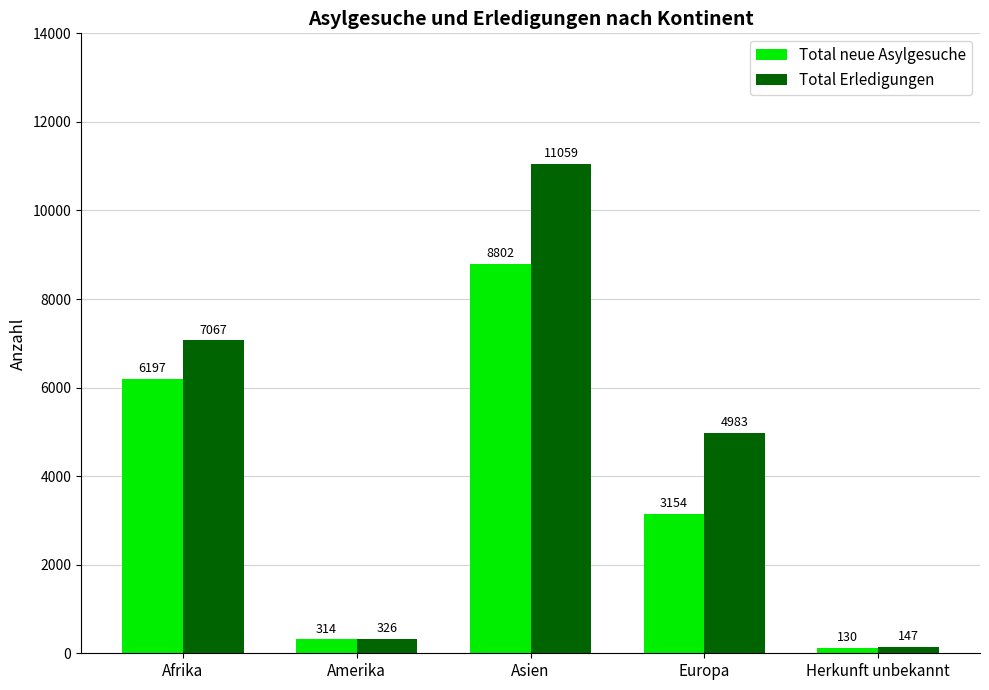

What is the highest value of the Total neue Asylgesuche series?

8802